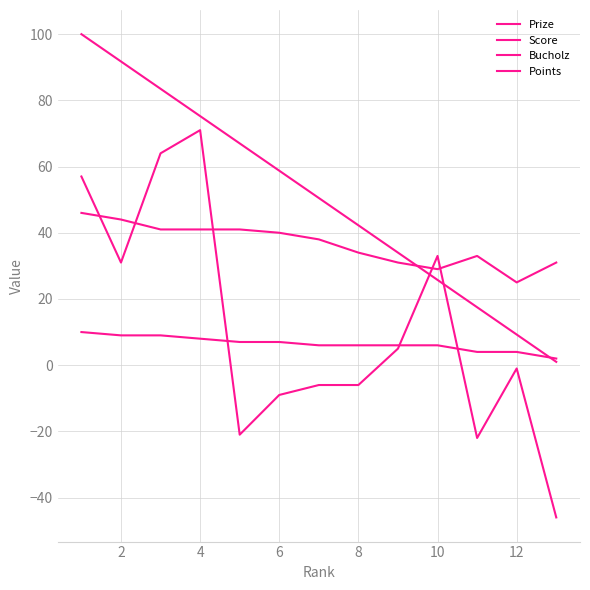

How many lines are shown in the chart?

4